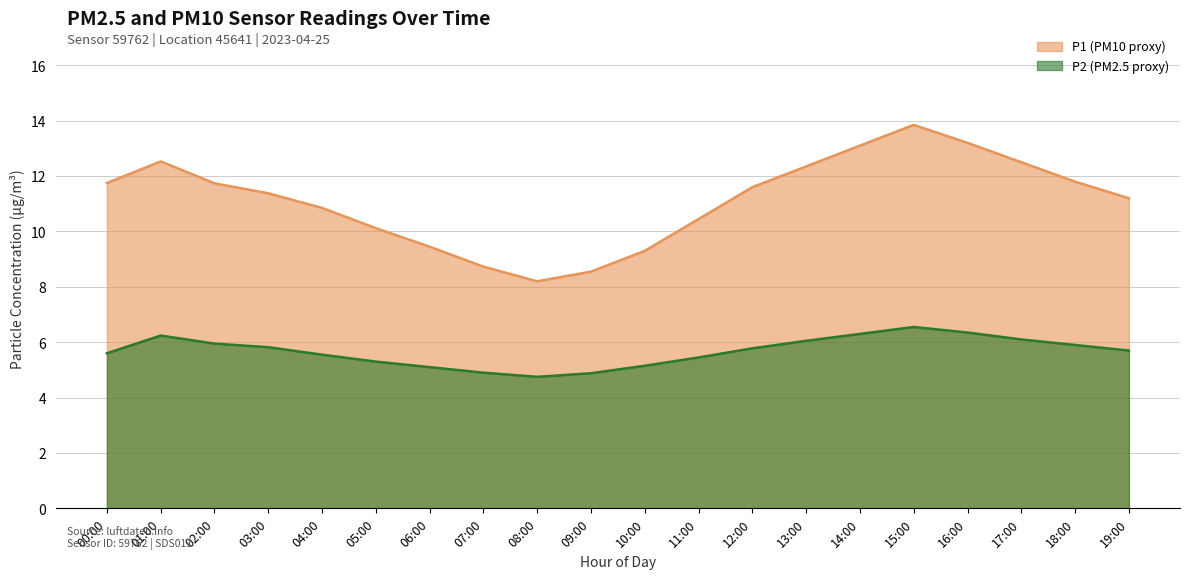

What is the difference between the second highest and second lowest values in the P1 series?

1.5